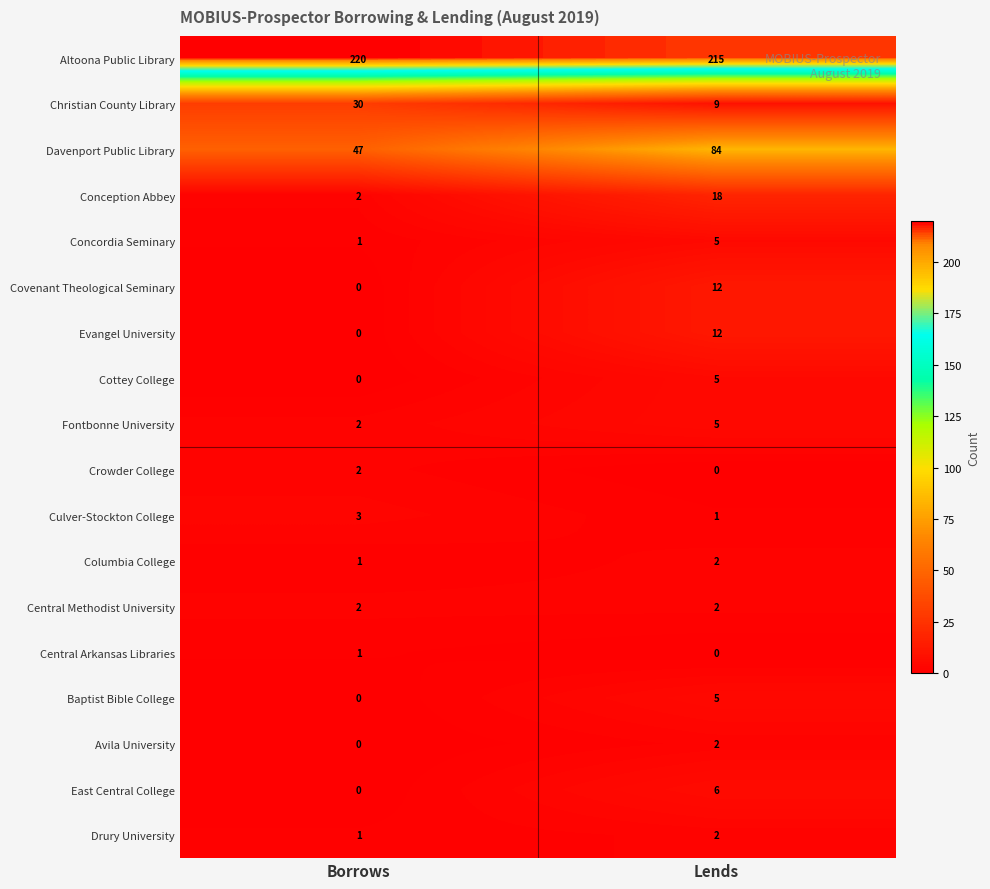

What is the approximate value of Cottey College at Lends?

5